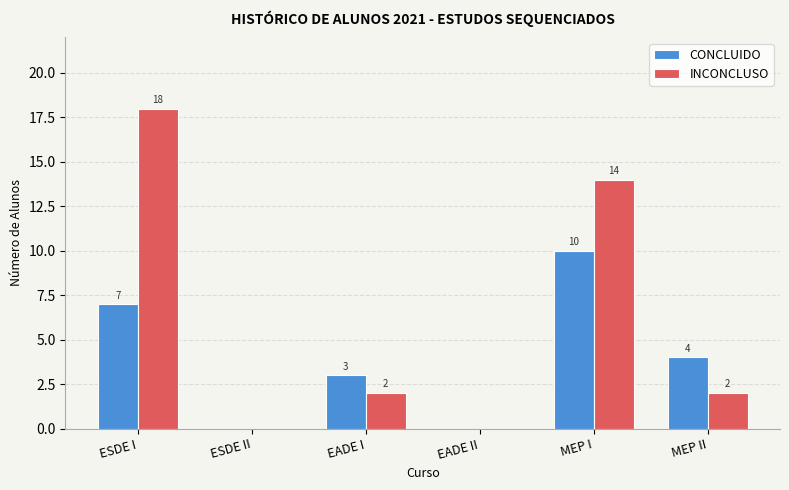

Reading left to right, transcribe all the data shown in this chart.

CONCLUIDO: ESDE I=7	ESDE II=0	EADE I=3	EADE II=0	MEP I=10	MEP II=4
INCONCLUSO: ESDE I=18	ESDE II=0	EADE I=2	EADE II=0	MEP I=14	MEP II=2